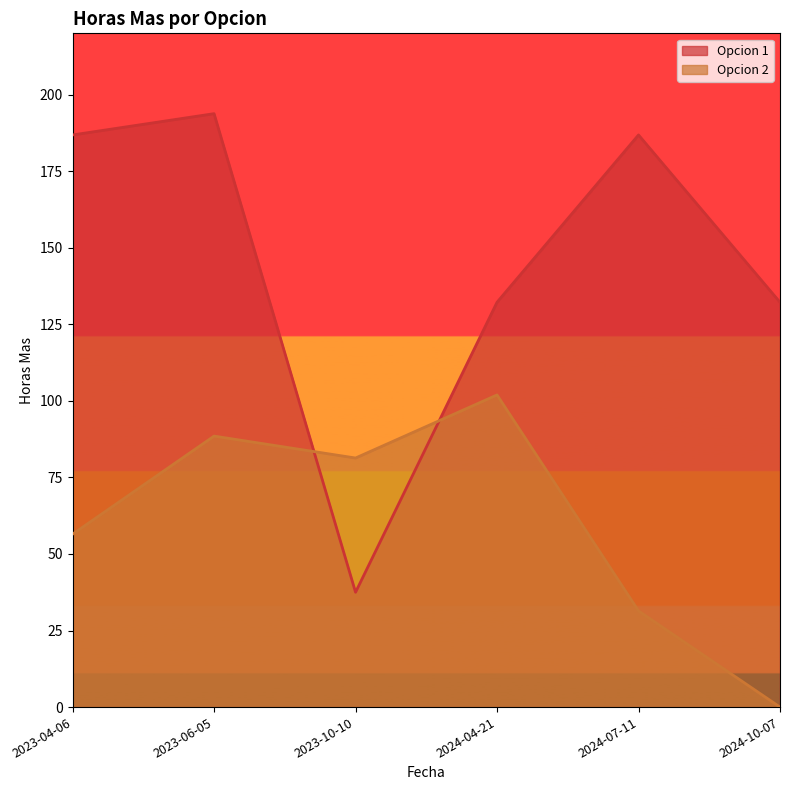

The value of Opcion 1 at 2023-06-05 is 193.8. True or false?

True